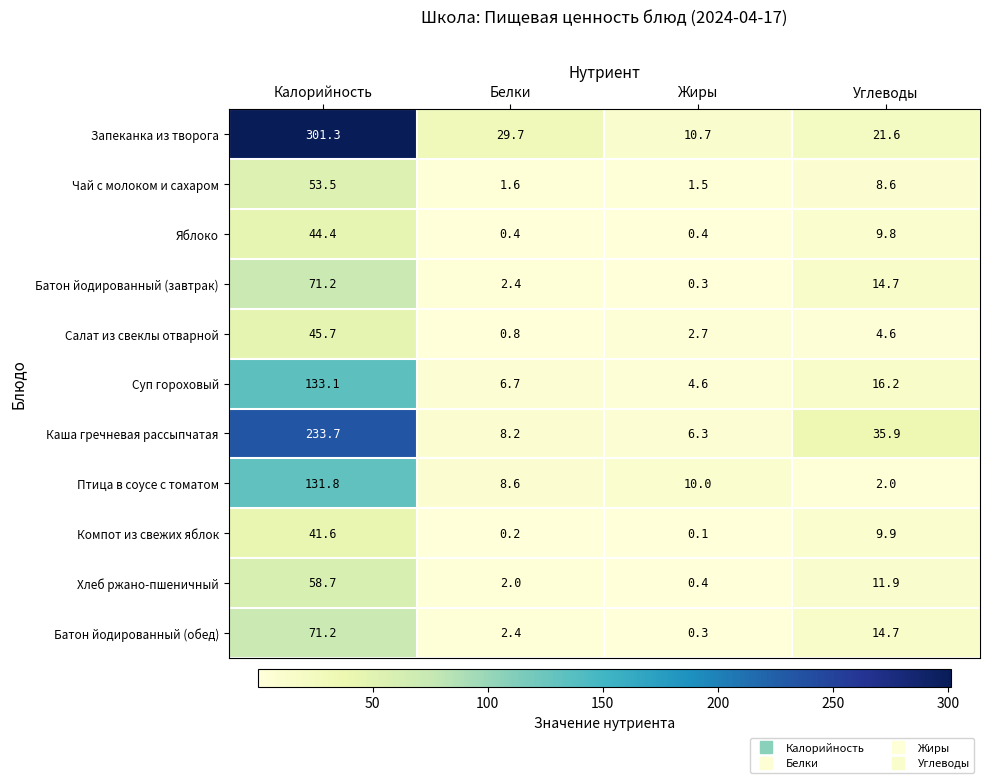

How many categories are shown in the chart?

4